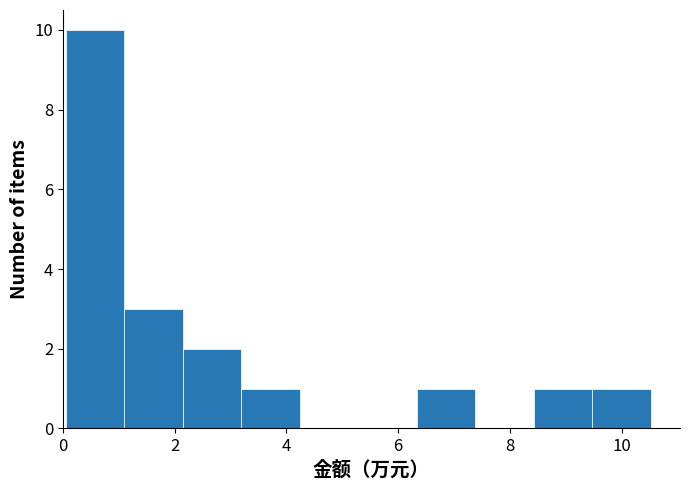

What is the height of the bar covering 1.0 to 2.2 on the x-axis? Neither the bar edges nor the heights are printed on the chart, so give them approximately, as read against the axes.

3